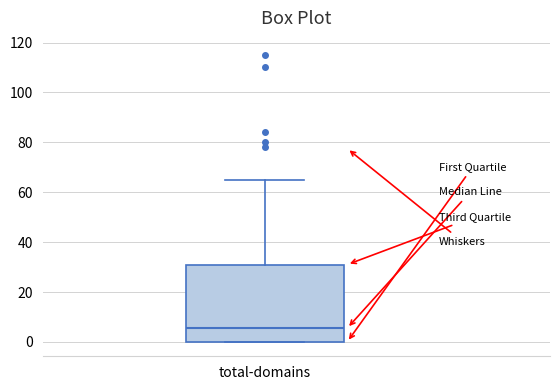

Transcribe this box plot: give where the median line is, the range the box spans, and where the two whiskers end, as read against the y-axis. The values are not printed on the chart, so give them approximately, as read against the axis.

median 6, box 0 to 32, whiskers 0 to 66